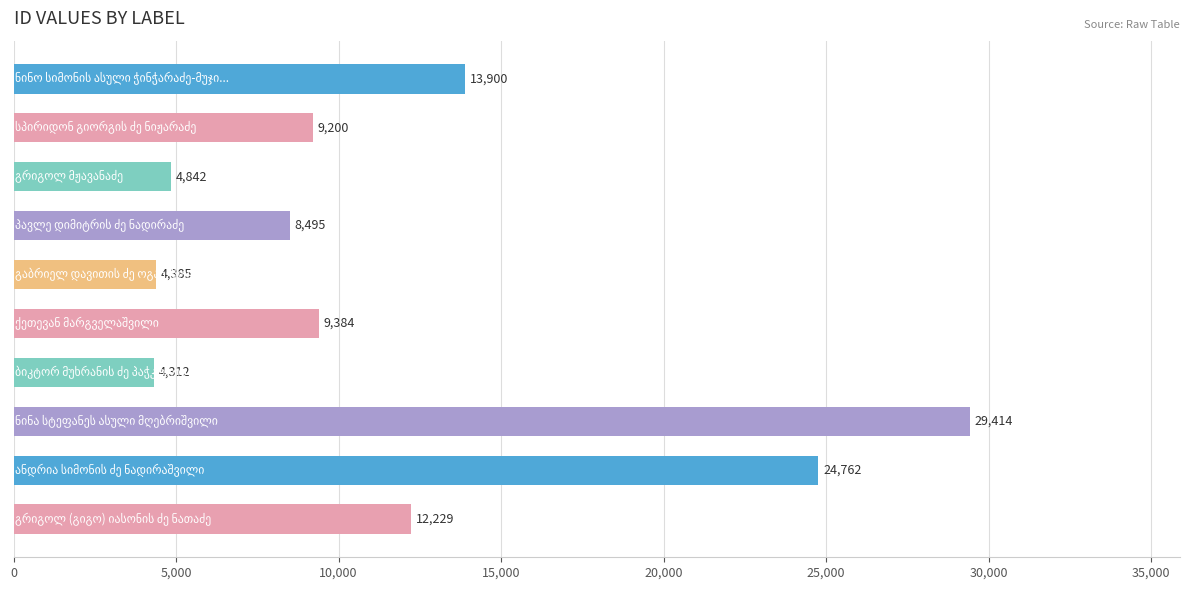

Reading top to bottom, extract all data points from this chart.

13900	9200	4842	8495	4385	9384	4312	29414	24762	12229